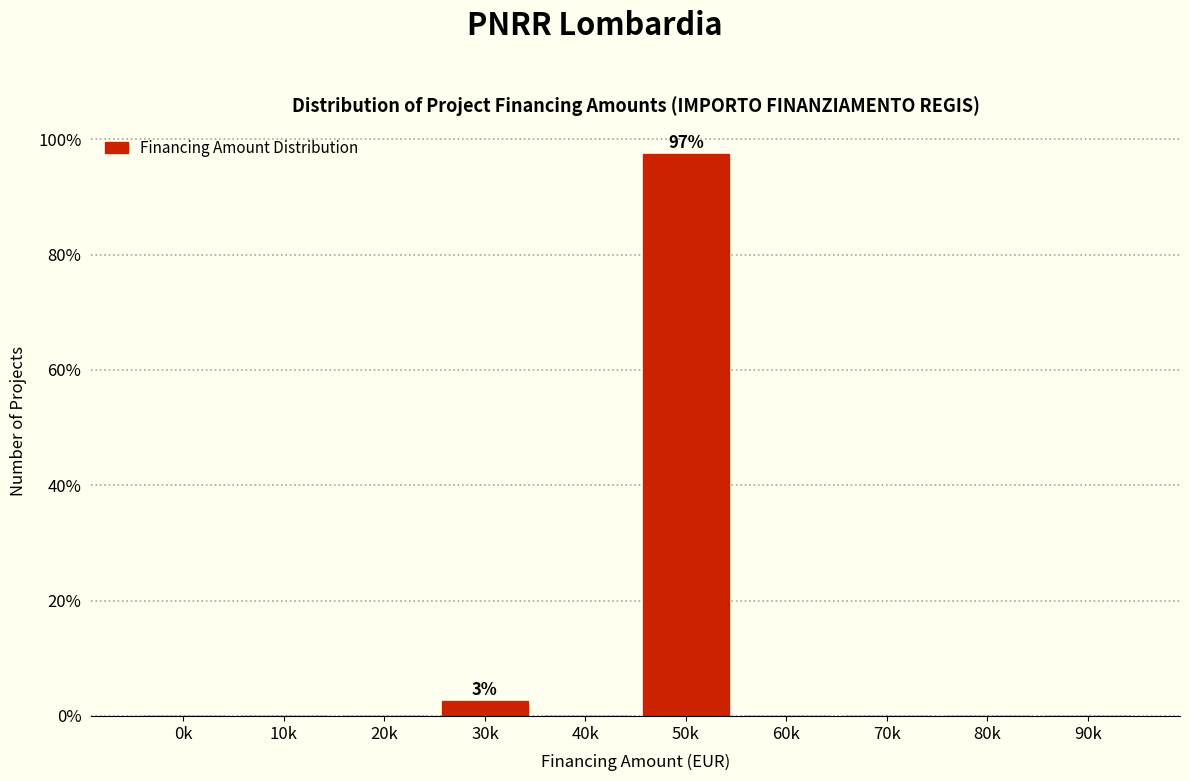

Reading left to right, what are all the values shown in this chart?

0k=0.0	10k=0.0	20k=0.0	30k=2.6	40k=0.0	50k=97.4	60k=0.0	70k=0.0	80k=0.0	90k=0.0